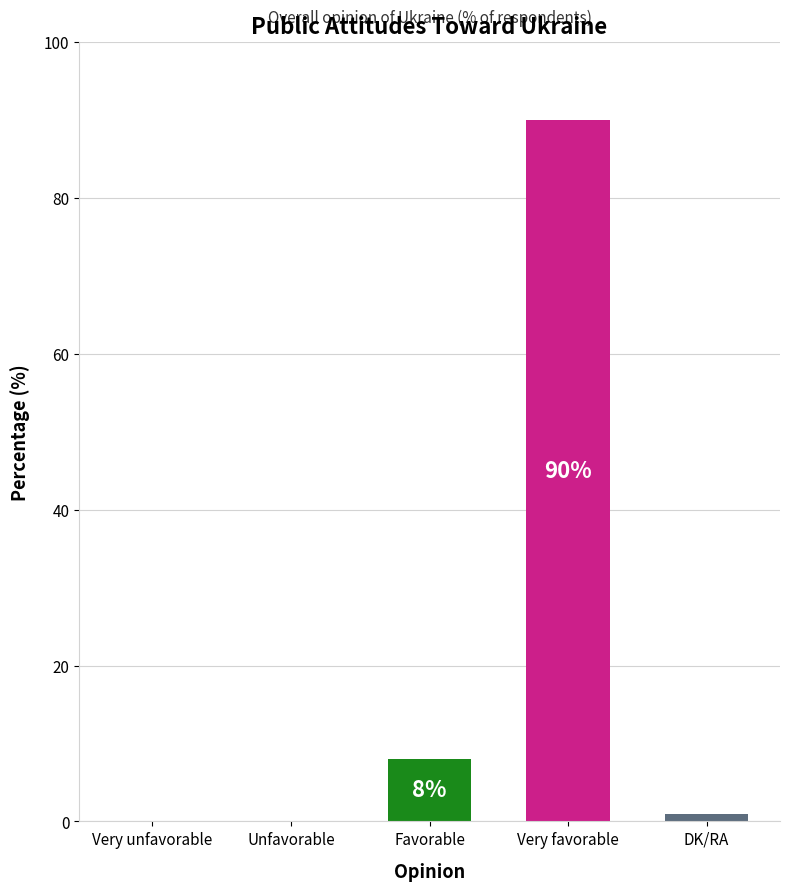

What is the sum of all values?

99